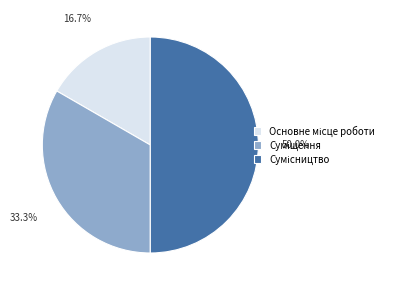

Count the number of slices in the pie.

3